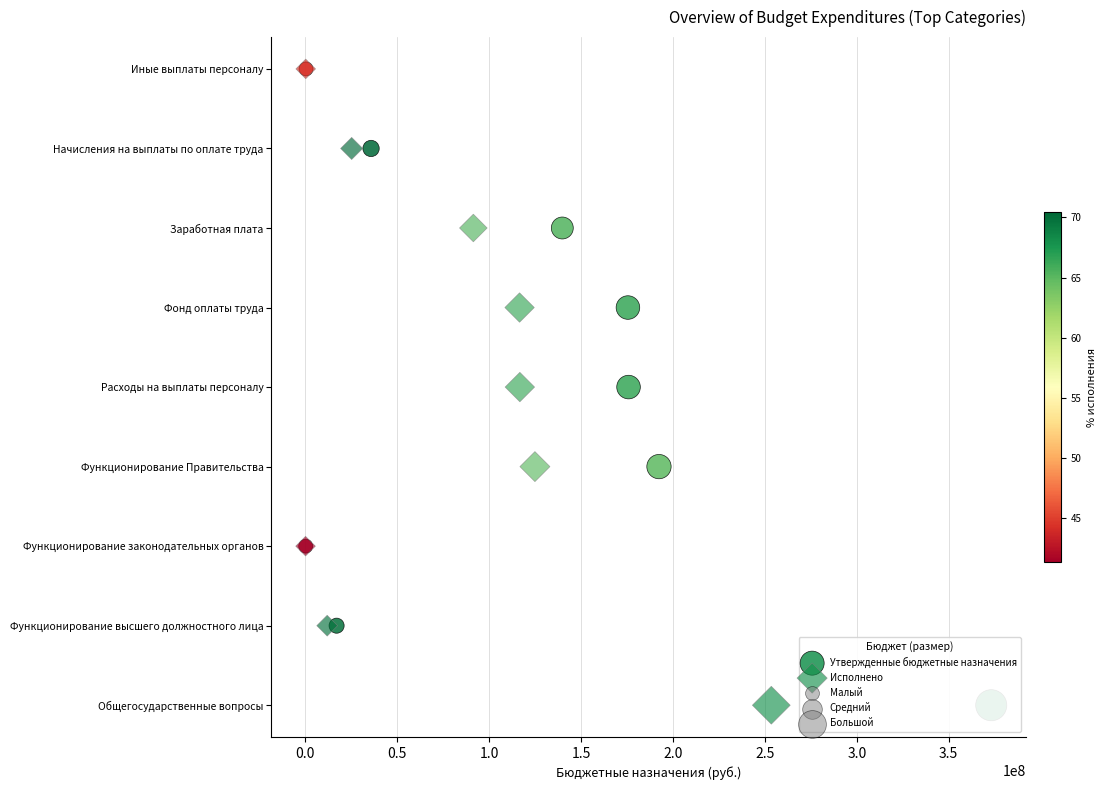

Which series contains the highest Y value?

Утвержденные бюджетные назначения